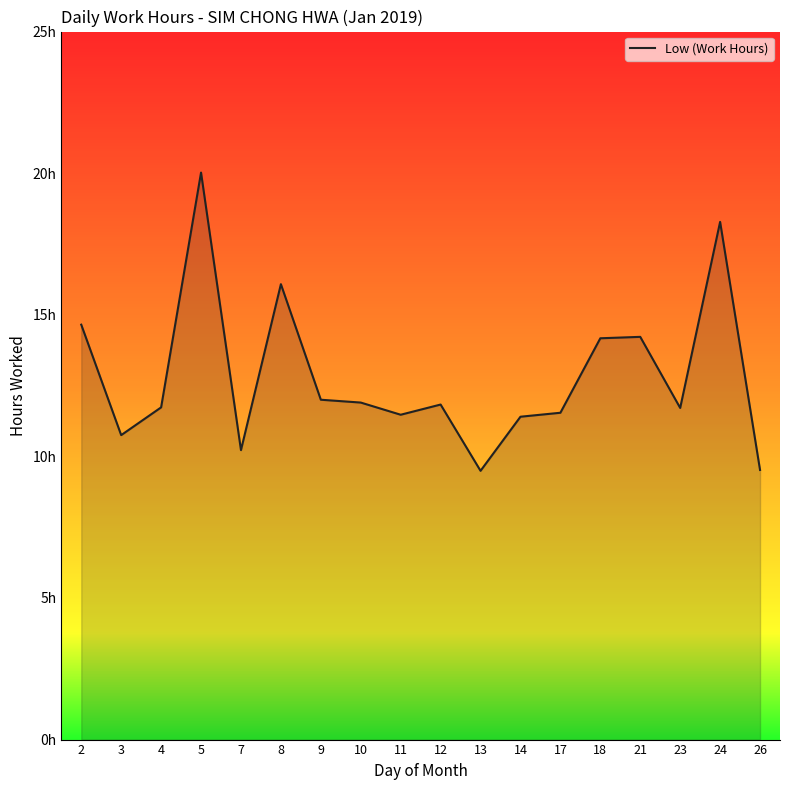

List the labels in order of value, smallest first.

13, 26, 7, 3, 14, 11, 17, 23, 4, 12, 10, 9, 18, 21, 2, 8, 24, 5